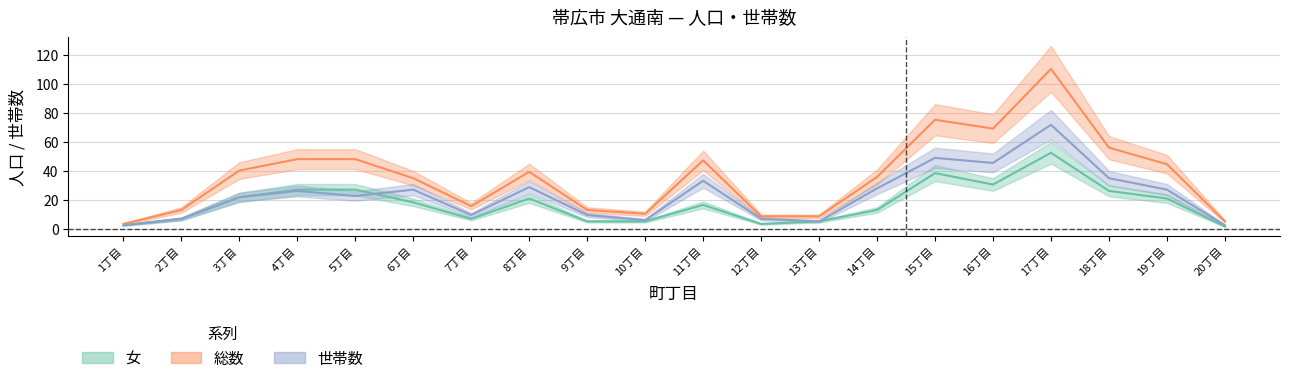

How many values in the 女 series exceed 18?

10